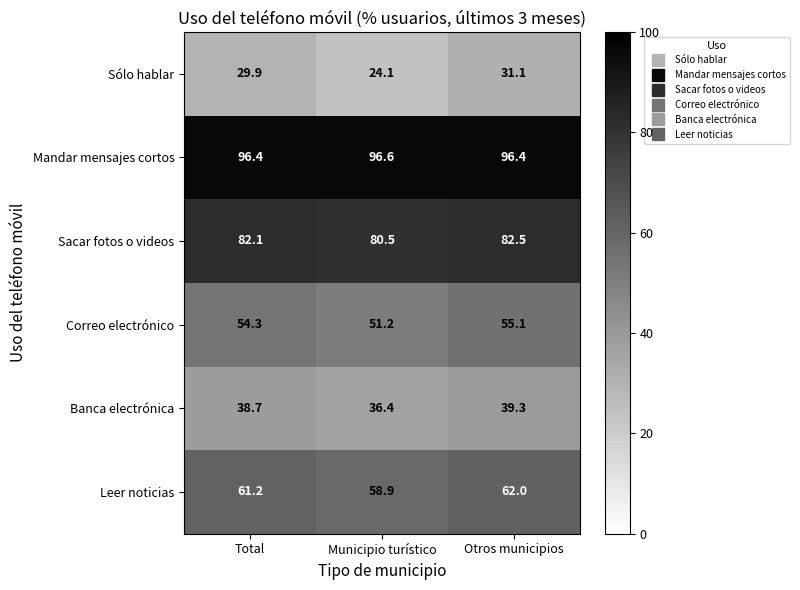

The Sólo hablar series shows 21.4 at Otros municipios. True or false?

False